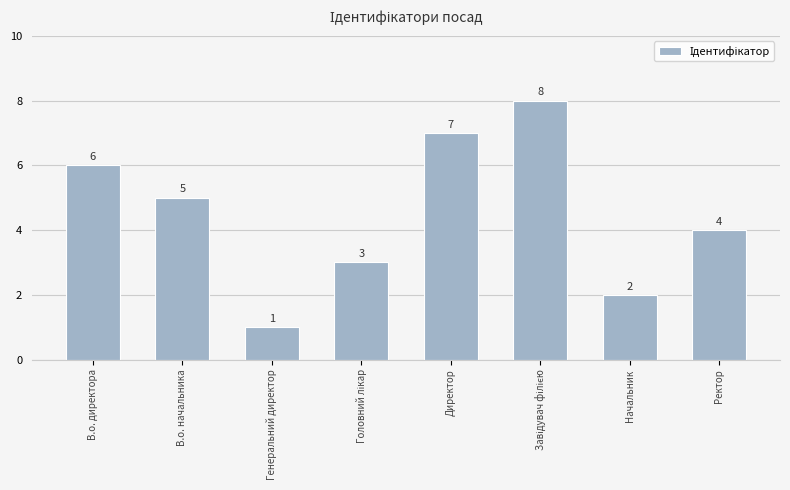

Count the number of data series in this chart.

1